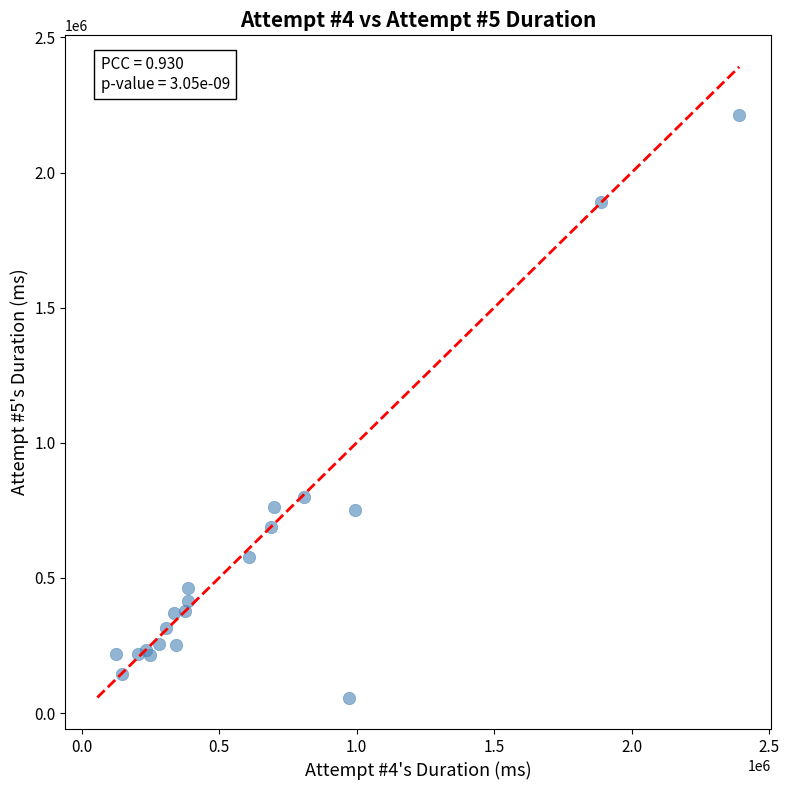

What Y value in the scatter plot is closest to 1135964?

798435